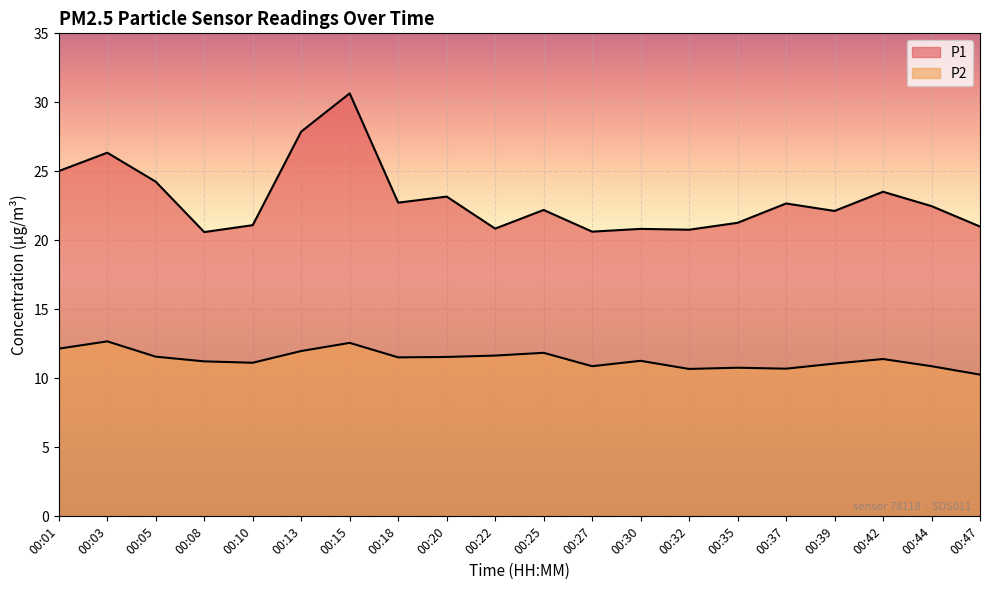

Reading left to right, extract all data points from this chart.

P1: 00:01=25.0	00:03=26.4	00:05=24.2	00:08=20.6	00:10=21.1	00:13=27.9	00:15=30.6	00:18=22.7	00:20=23.2	00:22=20.9	00:25=22.2	00:27=20.6	00:30=20.8	00:32=20.8	00:35=21.3	00:37=22.7	00:39=22.1	00:42=23.5	00:44=22.5	00:47=21.0
P2: 00:01=12.2	00:03=12.7	00:05=11.6	00:08=11.2	00:10=11.1	00:13=12.0	00:15=12.6	00:18=11.5	00:20=11.6	00:22=11.7	00:25=11.8	00:27=10.9	00:30=11.3	00:32=10.7	00:35=10.8	00:37=10.7	00:39=11.1	00:42=11.4	00:44=10.9	00:47=10.3